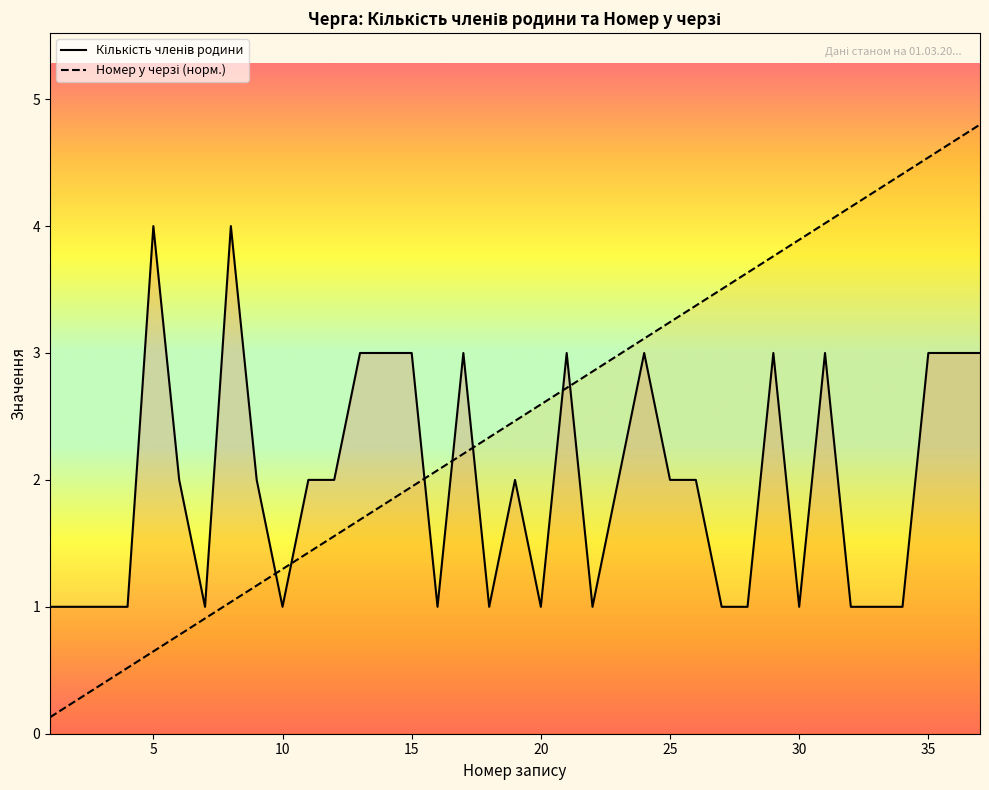

What is the greatest value displayed?

4.8